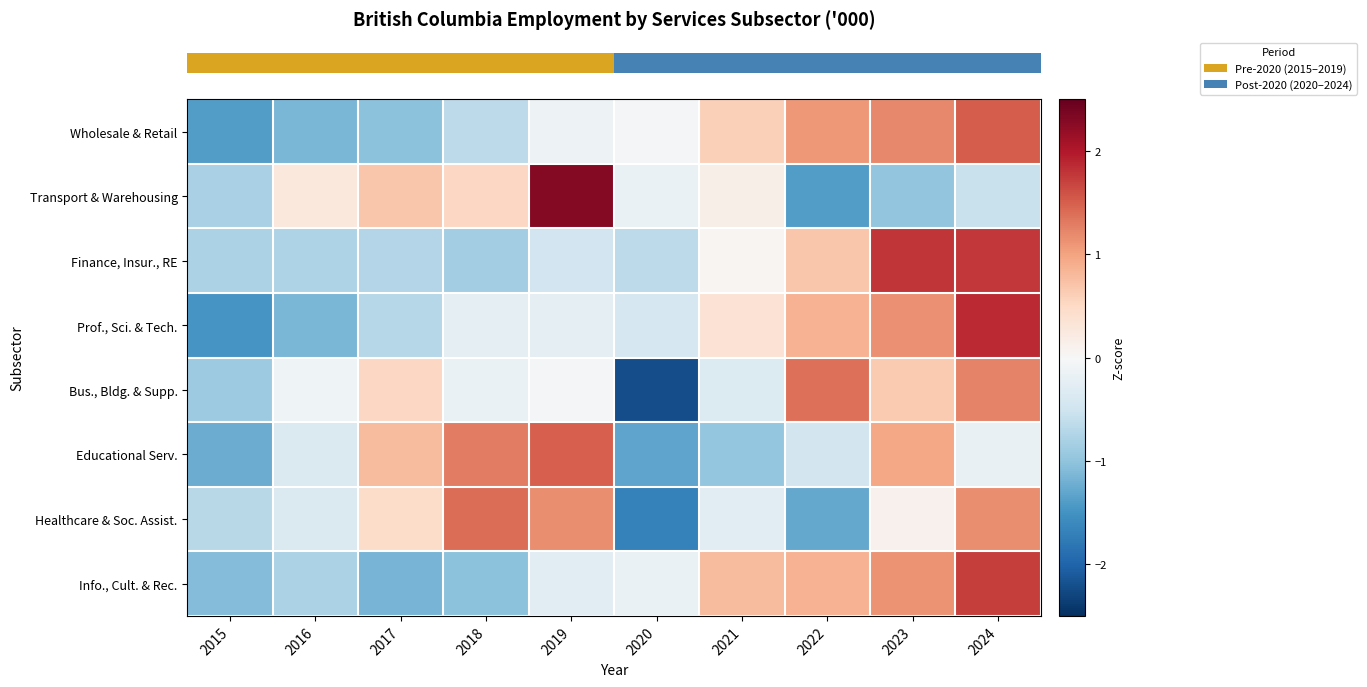

What is the smallest value displayed?

-2.2